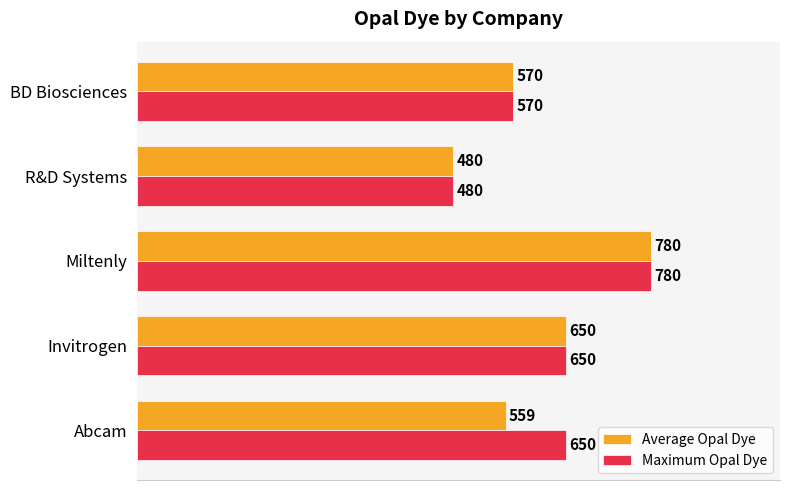

Count the Maximum Opal Dye values in the range 570 to 650.

3